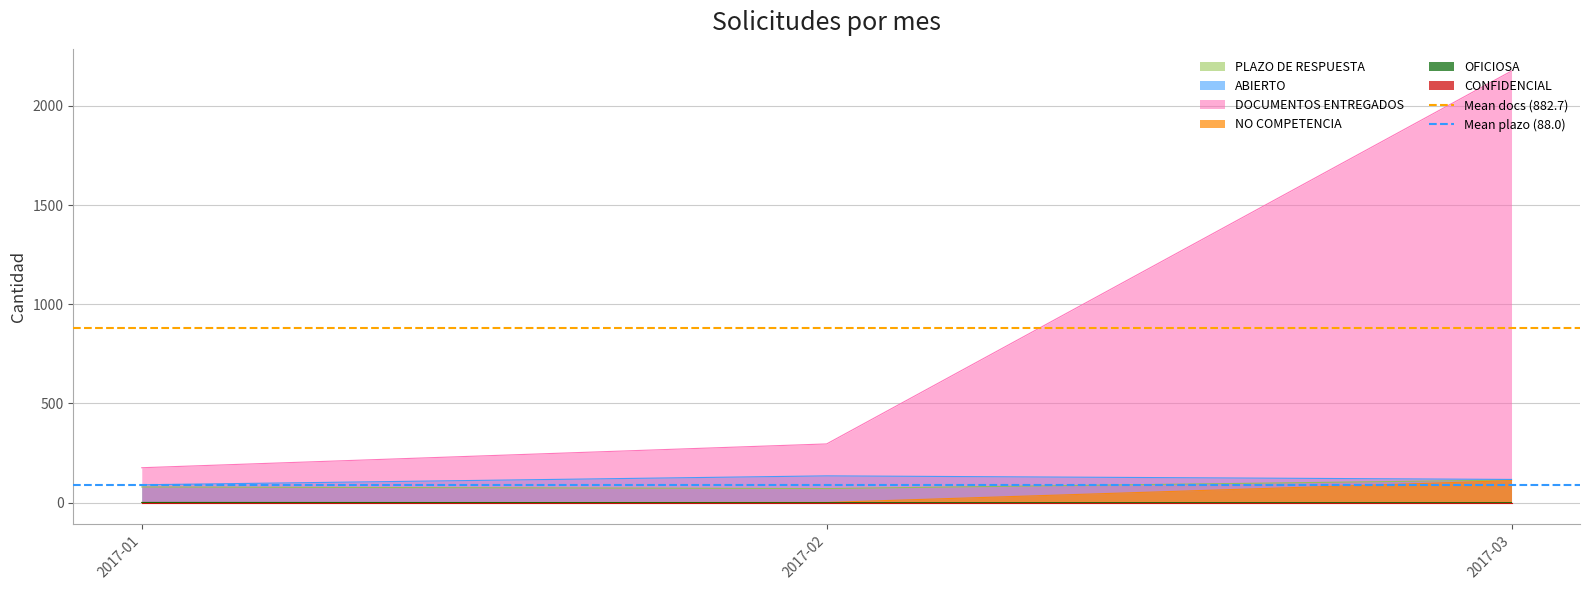

Where is DOCUMENTOS ENTREGADOS nearest to the value 1176?

2017-02